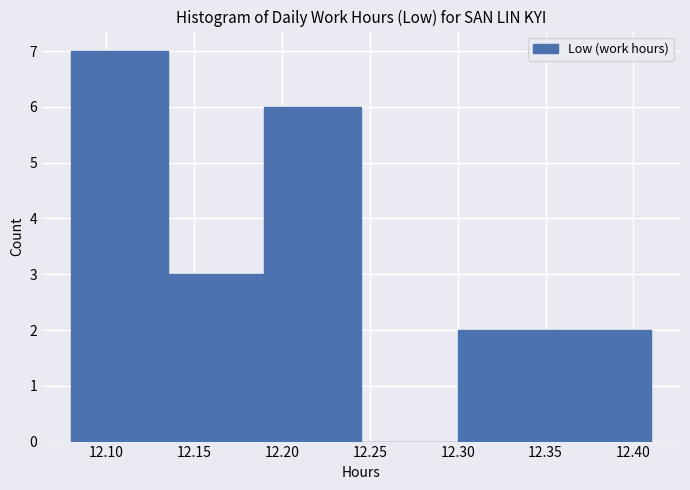

Reading left to right, list every bar in this chart as the range it spans on the x-axis followed by its height. The values are not printed on the chart, so give them approximately, as read against the axis.

12.080 to 12.135: 7
12.135 to 12.190: 3
12.190 to 12.245: 6
12.245 to 12.300: 0
12.300 to 12.355: 2
12.355 to 12.410: 2